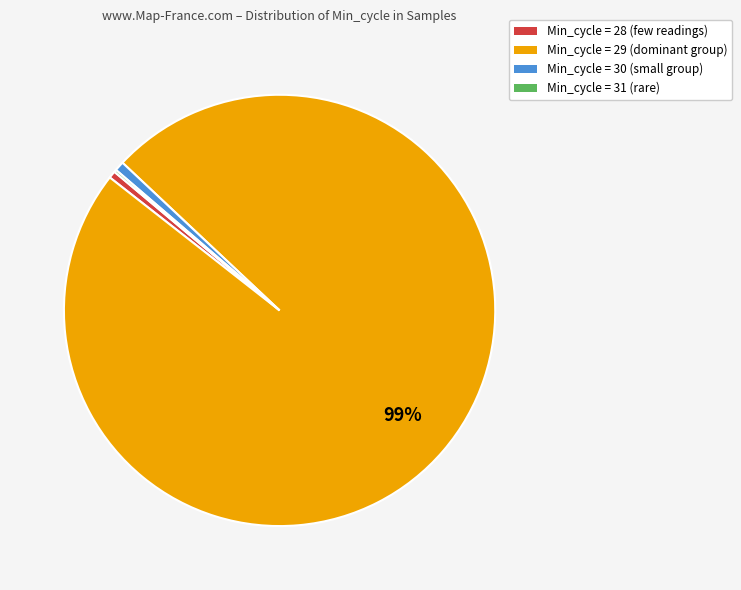

To the nearest percent, what is the difference between the largest and smallest slice percentages?

98%